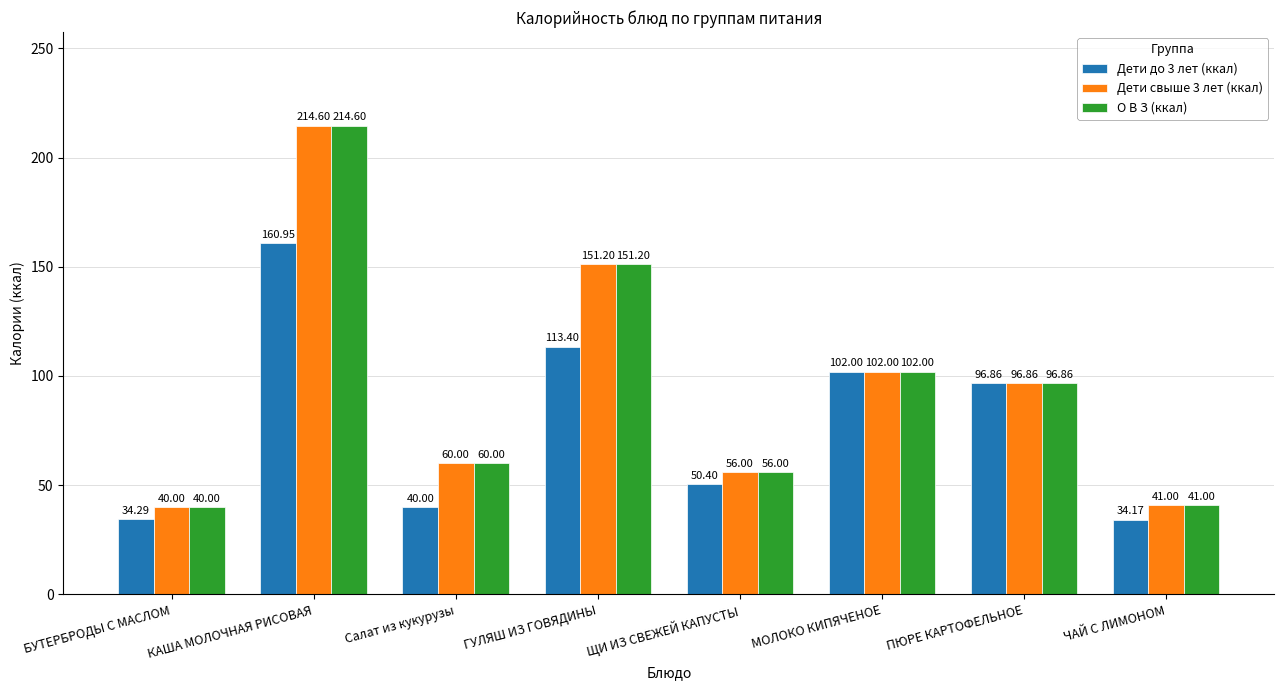

At how many categories does at least one series exceed 137?

2